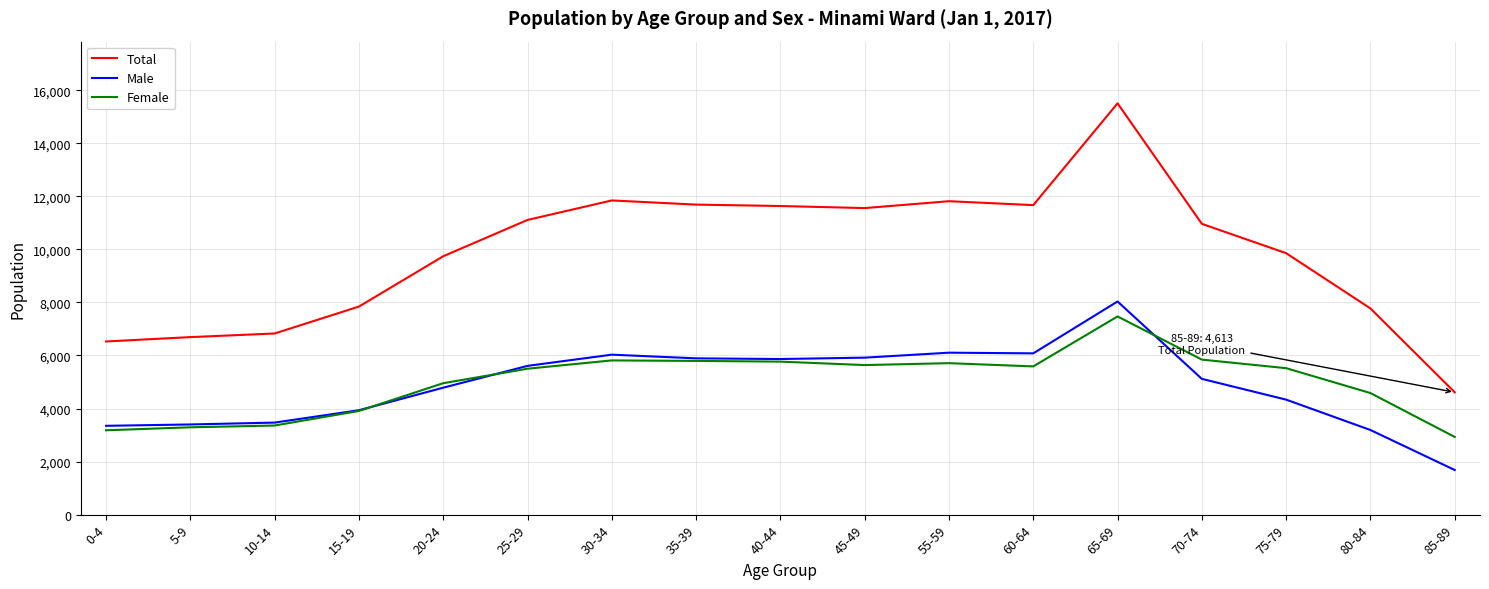

What is the highest value of the Total series?

15508